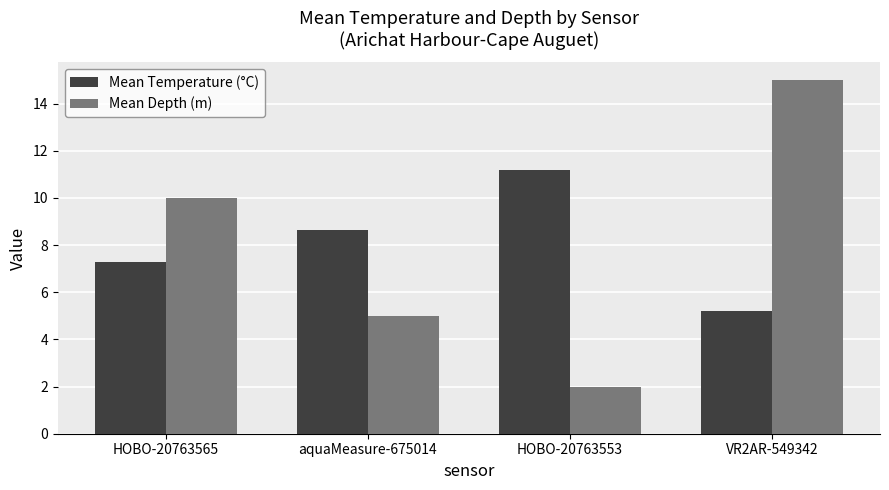

How many bars are there in total?

8